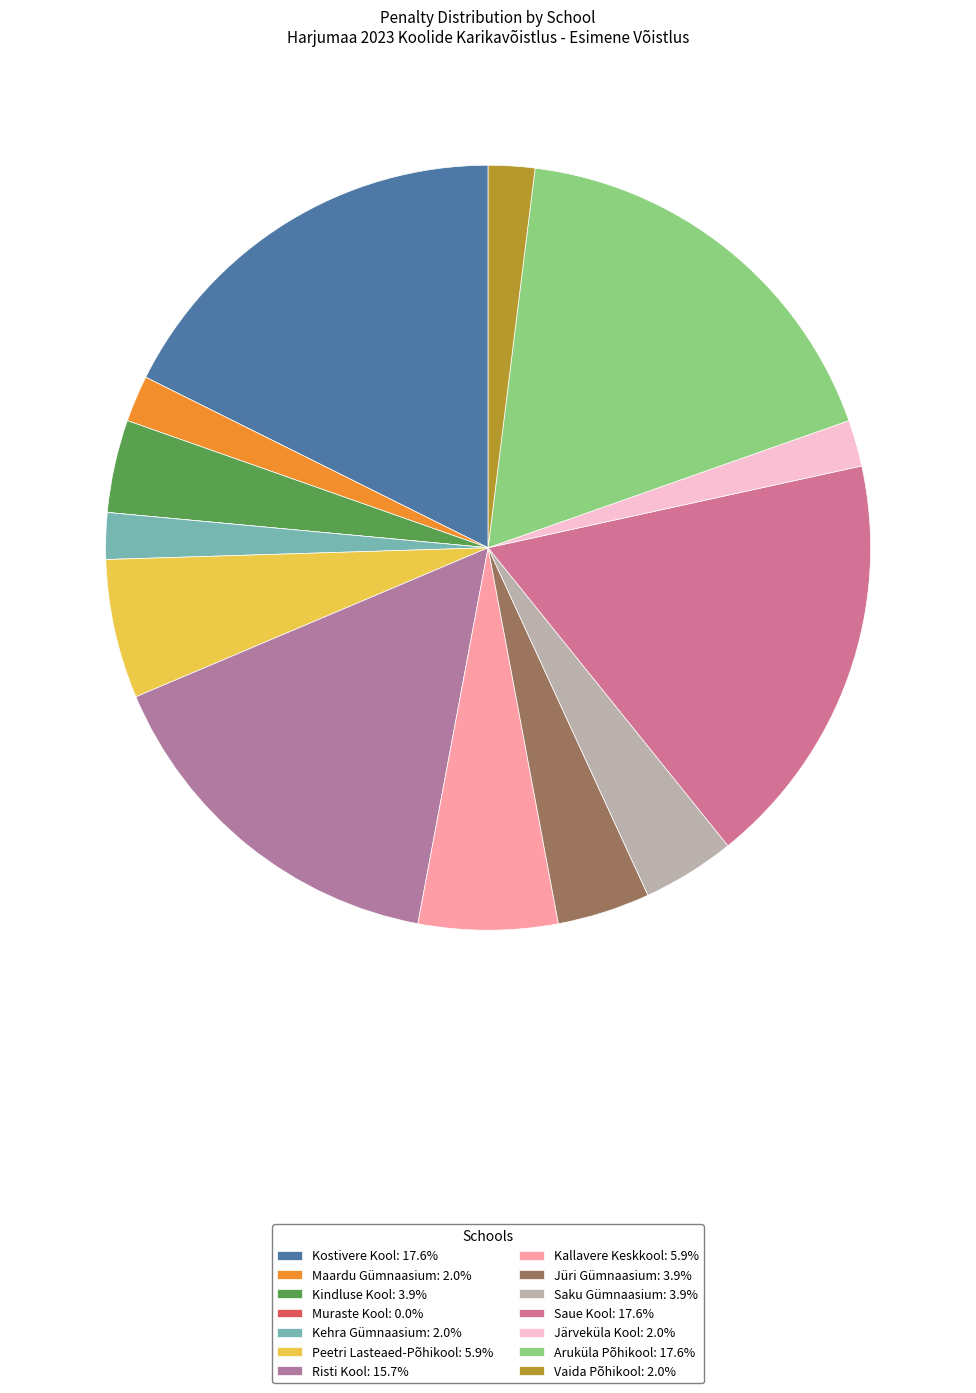

How many slices are in this pie chart?

14